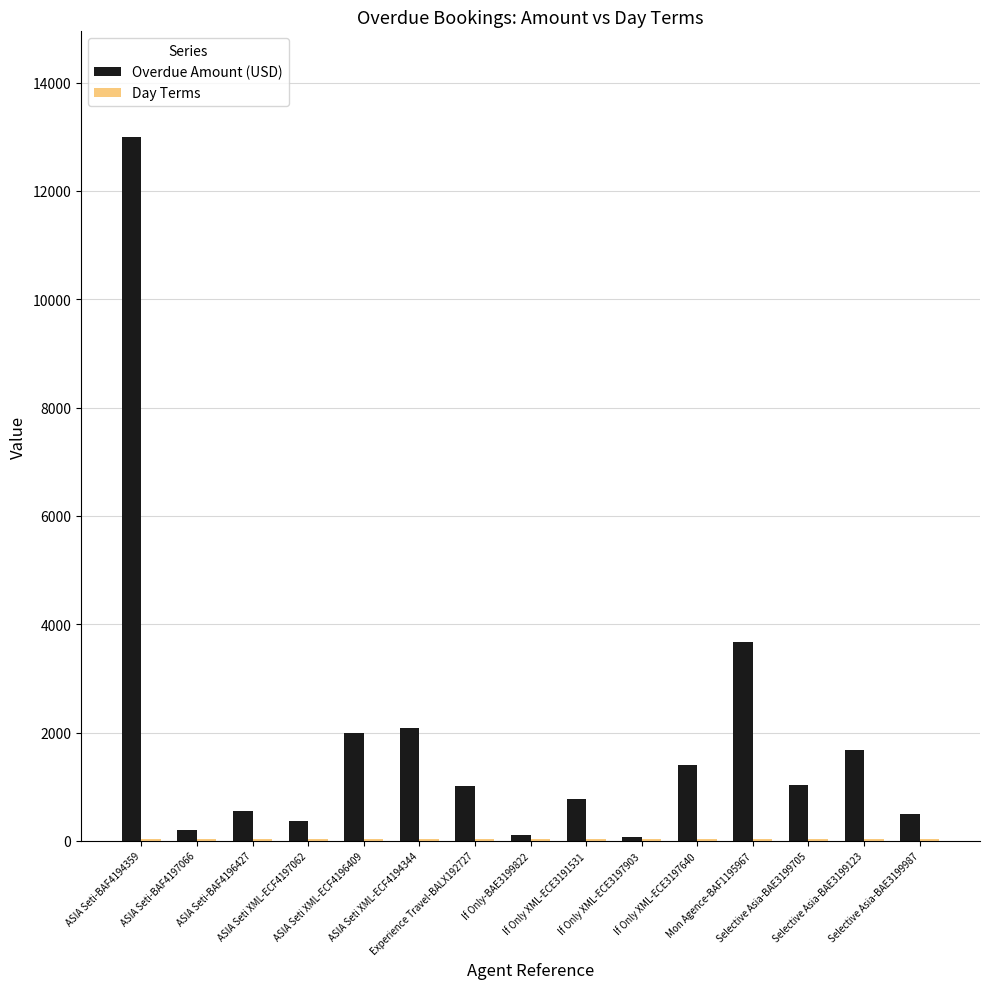

Which series has the largest total across all categories?

Overdue Amount (USD)